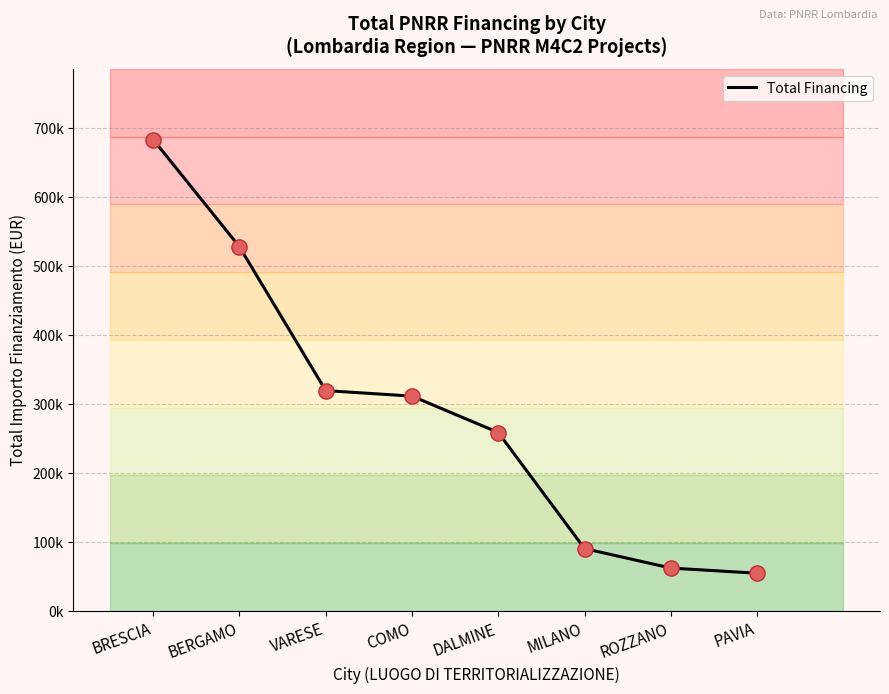

Approximately how many times larger is the value at DALMINE compared to PAVIA?

4.7